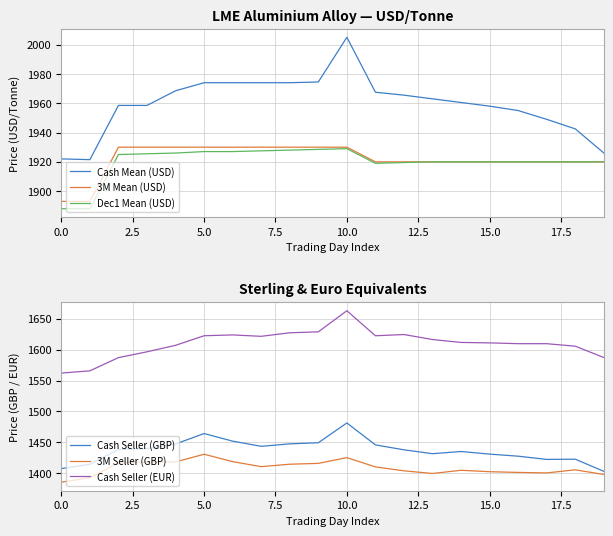

True or false: 3M Mean (USD) has a value of 1920.0 at 19.

True